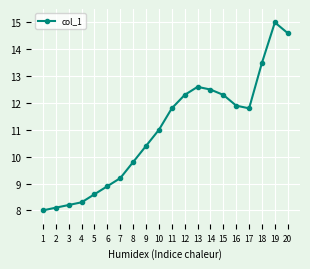

What is the smallest value displayed?

8.0